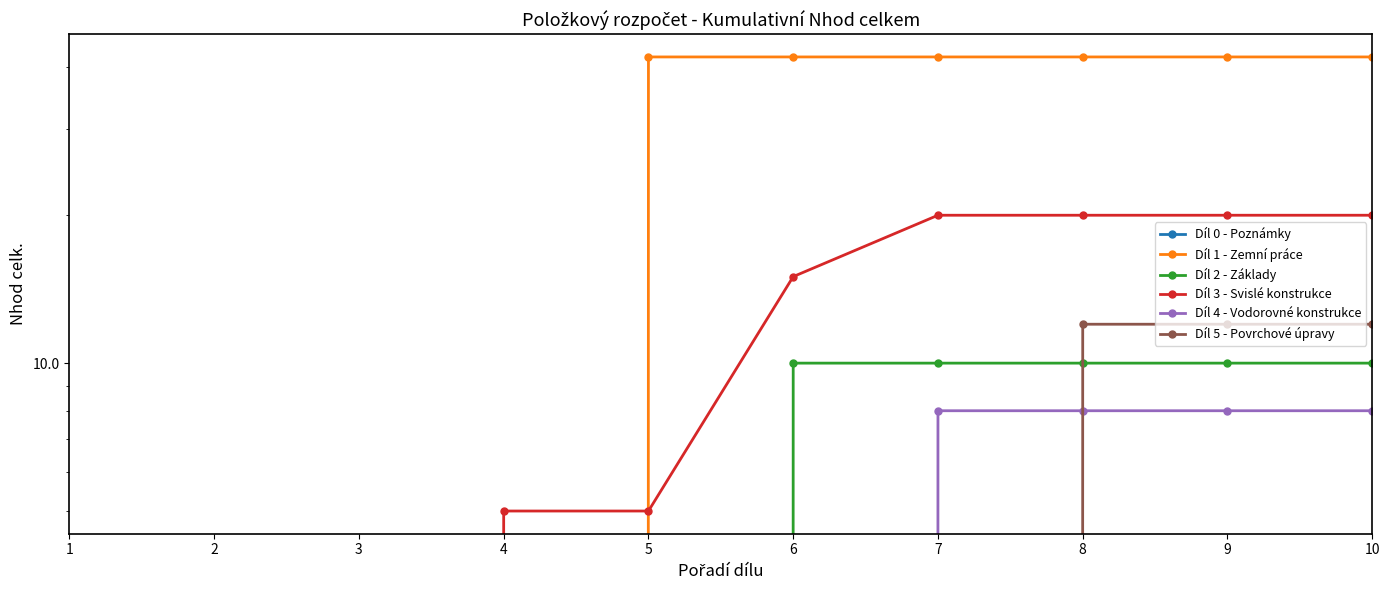

Reading right to left, list all the values displayed in this chart.

Díl 0 - Poznámky: 10=0	9=0	8=0	7=0	6=0	5=0	4=0	3=0	2=0	1=0
Díl 1 - Zemní práce: 10=42	9=42	8=42	7=42	6=42	5=42	4=0	3=0	2=0	1=0
Díl 2 - Základy: 10=10	9=10	8=10	7=10	6=10	5=0	4=0	3=0	2=0	1=0
Díl 3 - Svislé konstrukce: 10=20	9=20	8=20	7=20	6=15	5=5	4=5	3=0	2=0	1=0
Díl 4 - Vodorovné konstrukce: 10=8	9=8	8=8	7=8	6=0	5=0	4=0	3=0	2=0	1=0
Díl 5 - Povrchové úpravy: 10=12	9=12	8=12	7=0	6=0	5=0	4=0	3=0	2=0	1=0